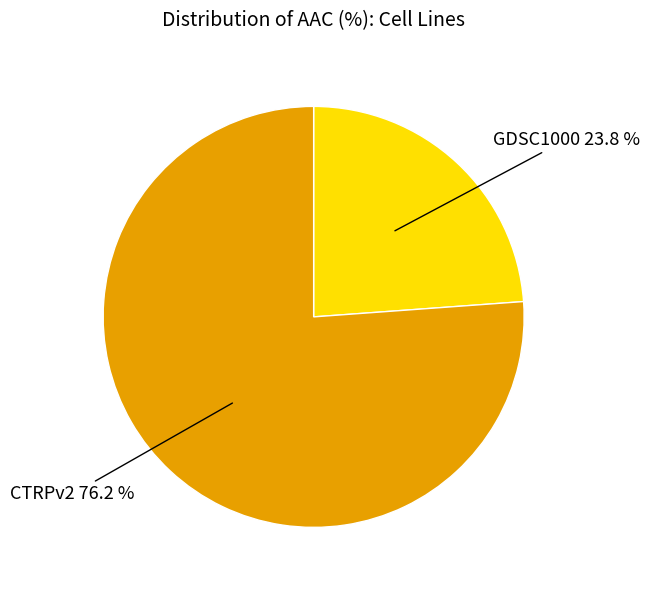

The GDSC1000 slice represents 14% of the pie. True or false?

False